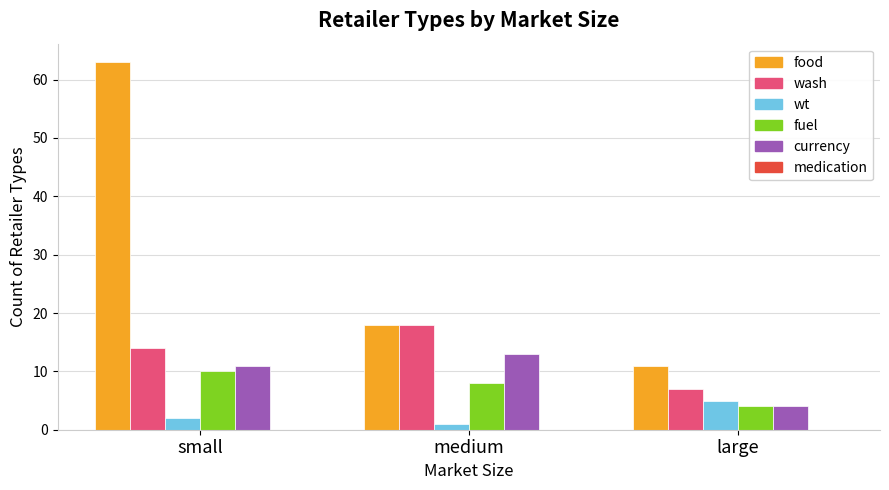

How many bars are there in each group?

5